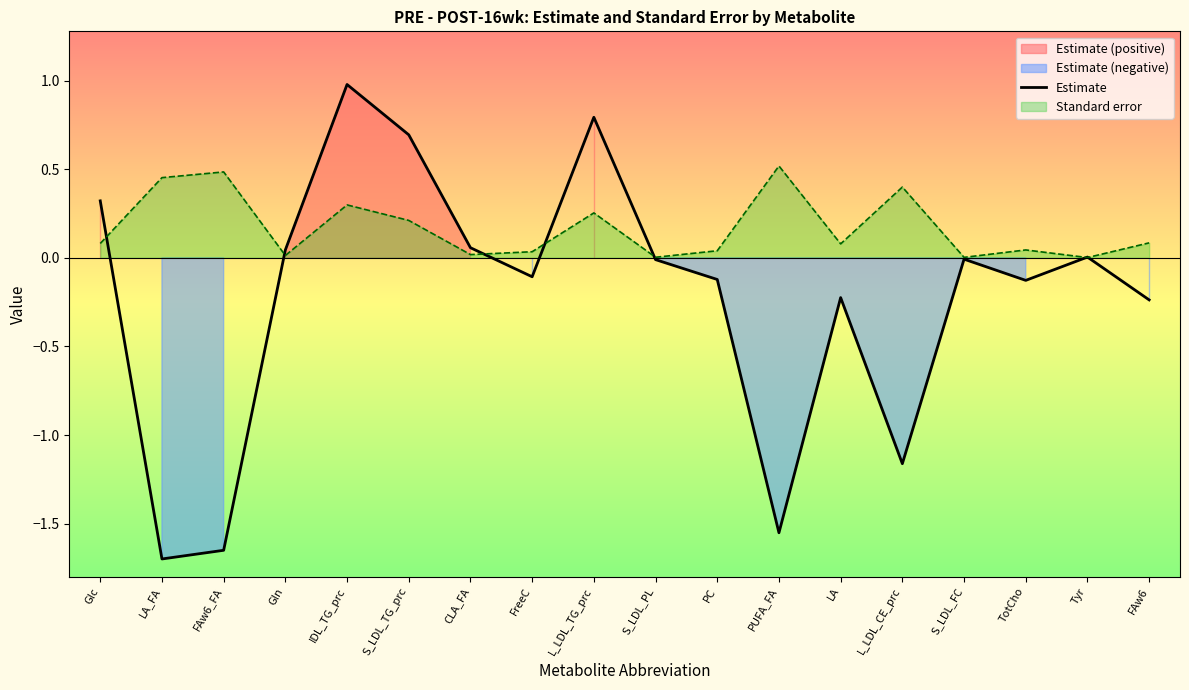

Reading left to right, what are all the values shown in this chart?

Glc=0.3	LA_FA=-1.7	FAw6_FA=-1.7	Gln=0.0	IDL_TG_prc=1.0	S_LDL_TG_prc=0.7	CLA_FA=0.1	FreeC=-0.1	L_LDL_TG_prc=0.8	S_LDL_PL=-0.0	PC=-0.1	PUFA_FA=-1.6	LA=-0.2	L_LDL_CE_prc=-1.2	S_LDL_FC=-0.0	TotCho=-0.1	Tyr=0.0	FAw6=-0.2